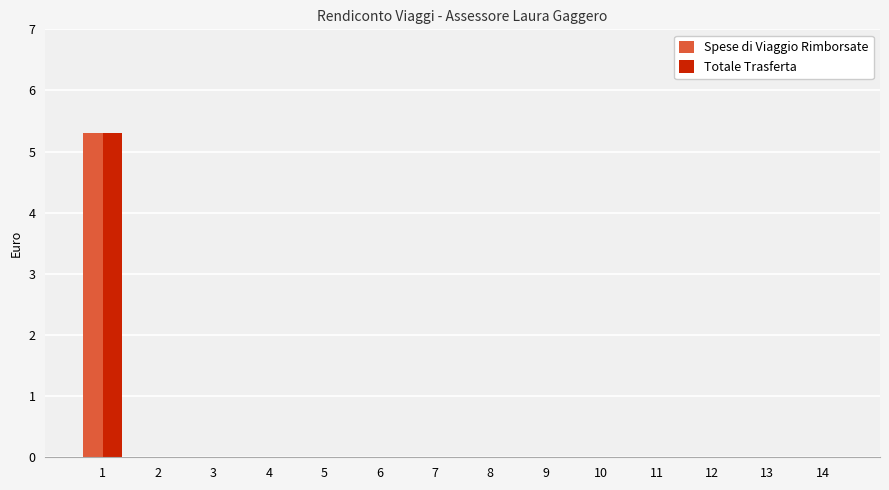

At which category is the sum across all series the highest?

1